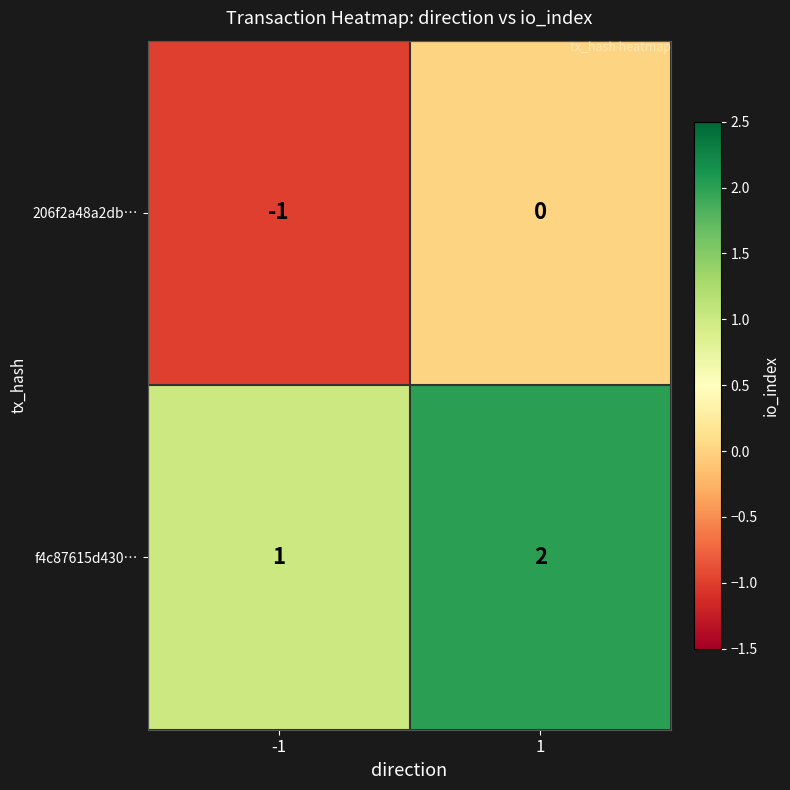

What is the sum of all f4c87615d430… values?

3